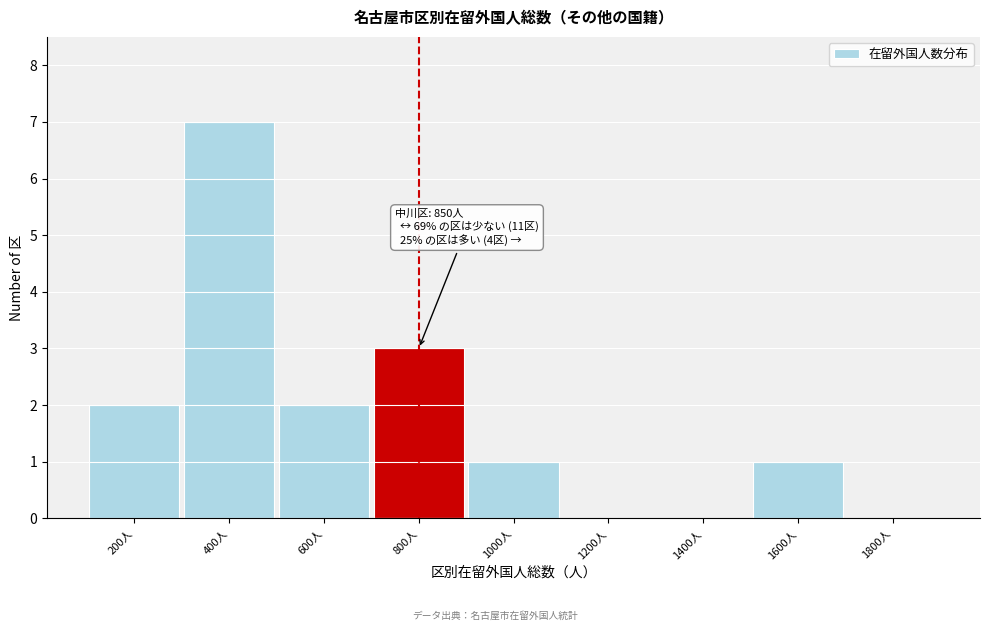

Reading left to right, transcribe all the data shown in this chart.

200人=2	400人=7	600人=2	800人=3	1000人=1	1200人=0	1400人=0	1600人=1	1800人=0